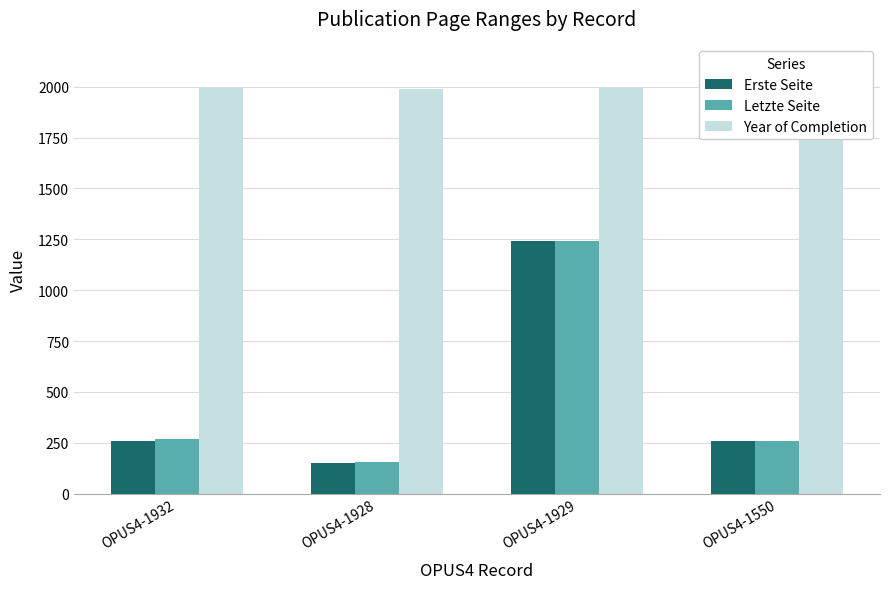

Where does the Year of Completion series first go above 1994?

OPUS4-1550